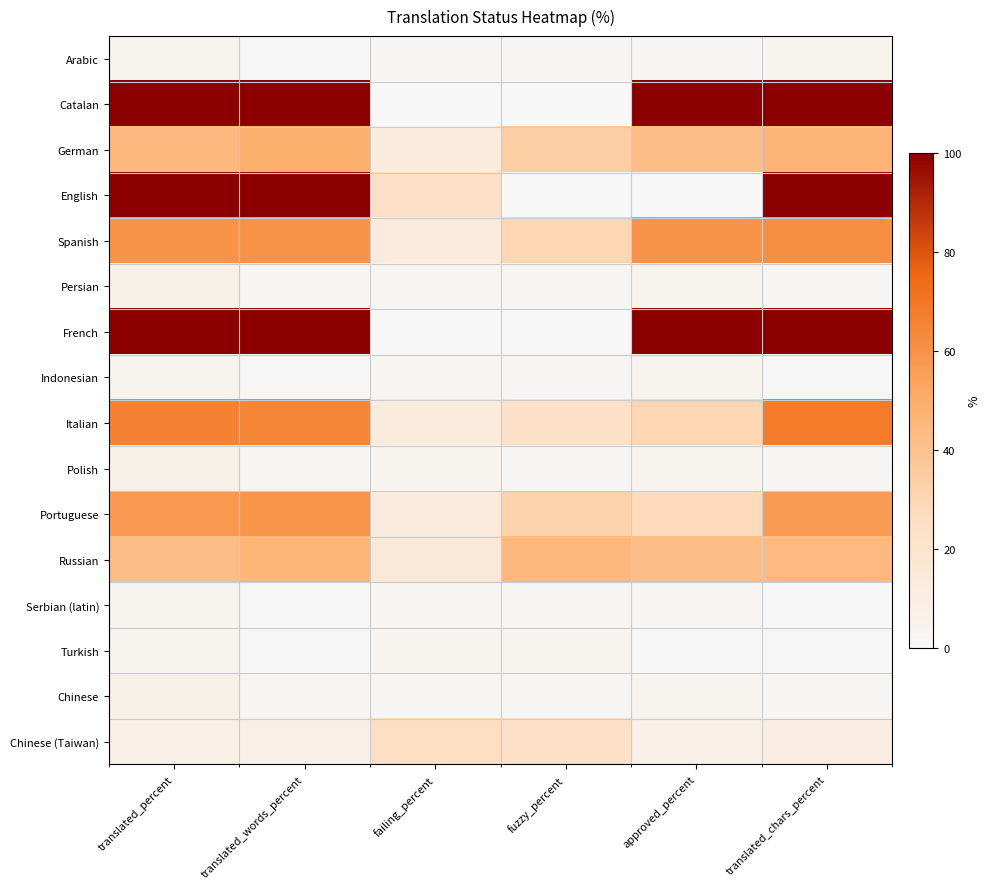

At how many categories does at least one series exceed 20?

6